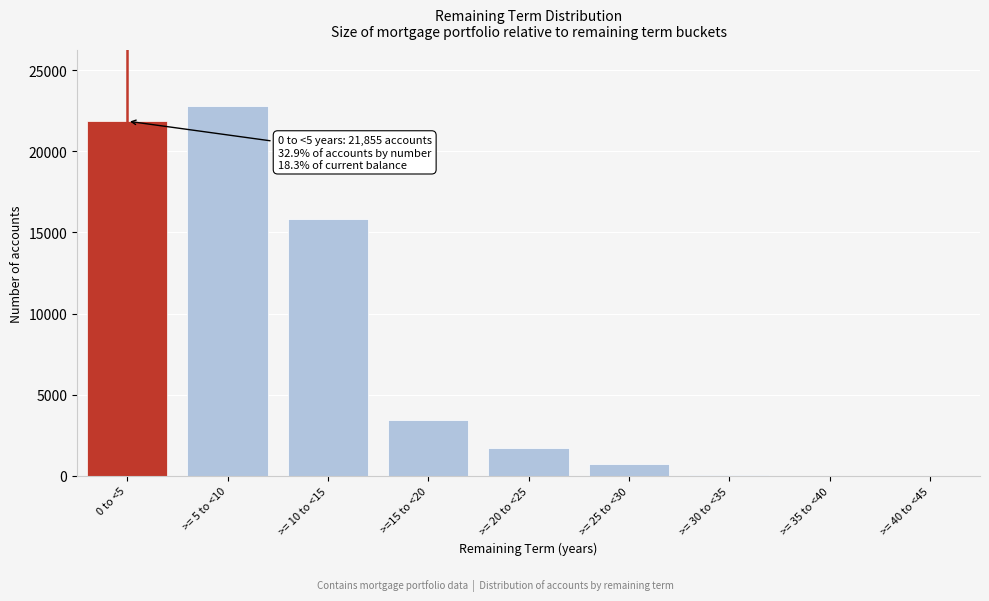

What is the sum of all values?

66395